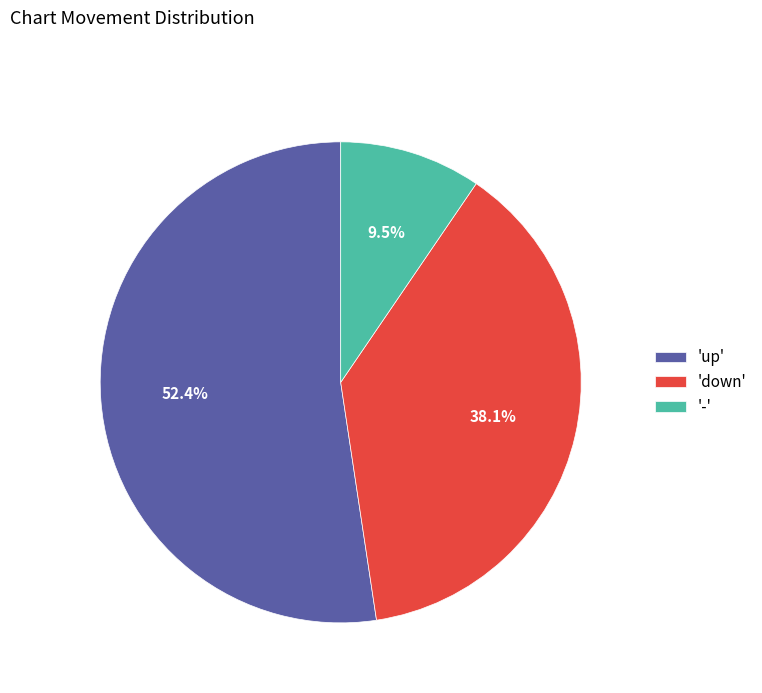

Is the sum of '-' and 'up' greater than half?

Yes